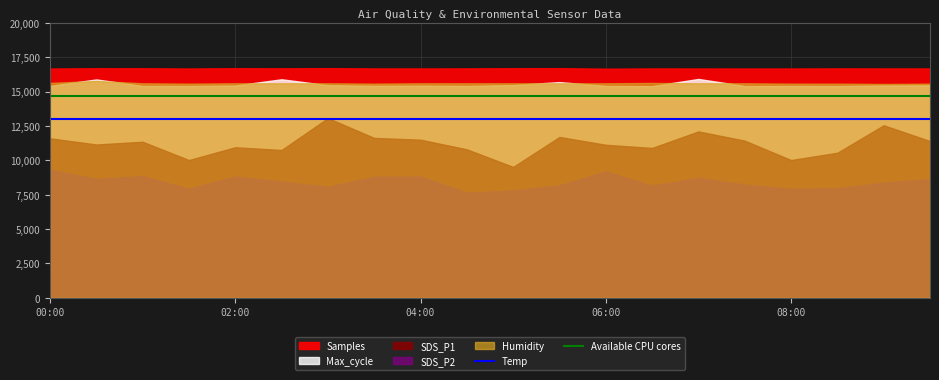

What is the lowest value of the Available CPU cores series?

14700